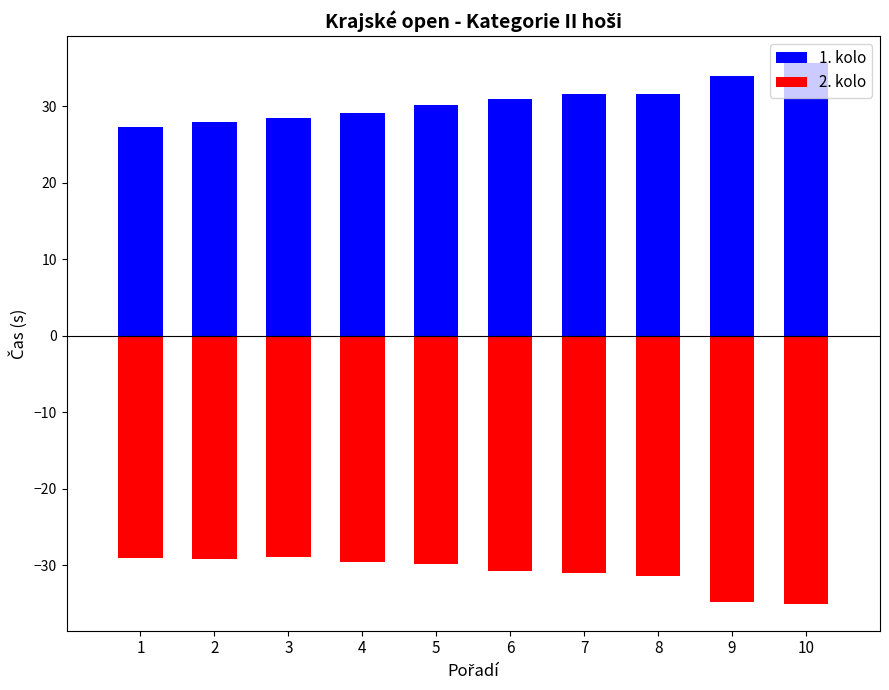

What is the sum of the 2. kolo values at 7 and 3?

-59.9